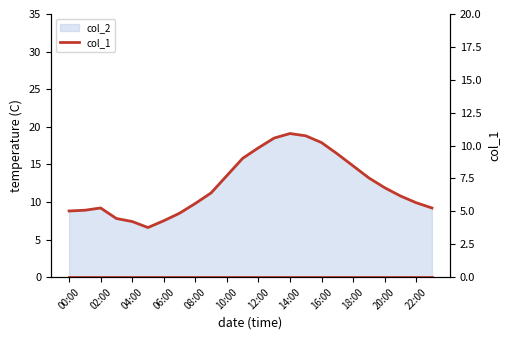

How many lines are shown in the chart?

1